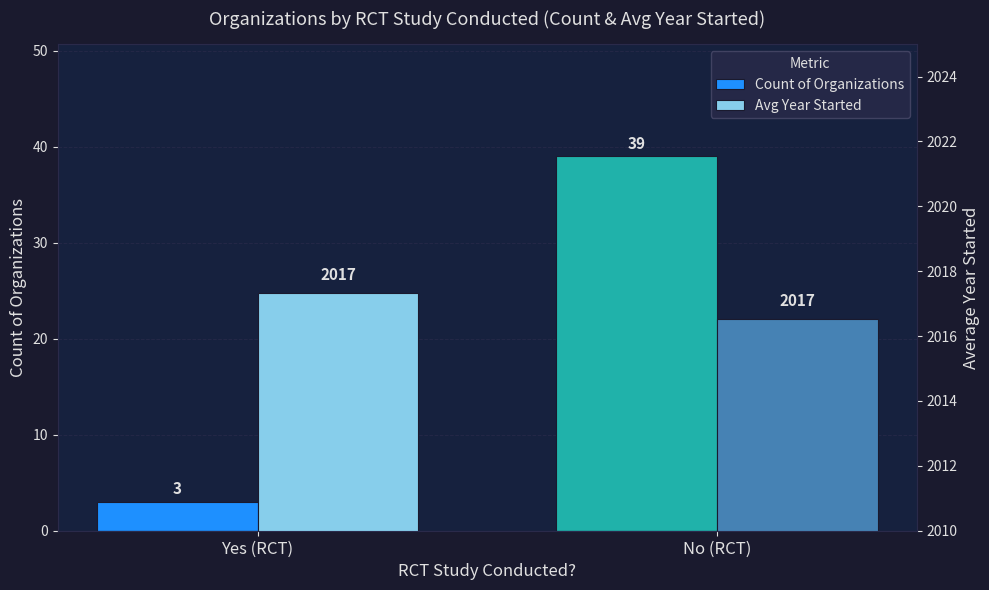

How many Count of Organizations values are between 3 and 39?

2